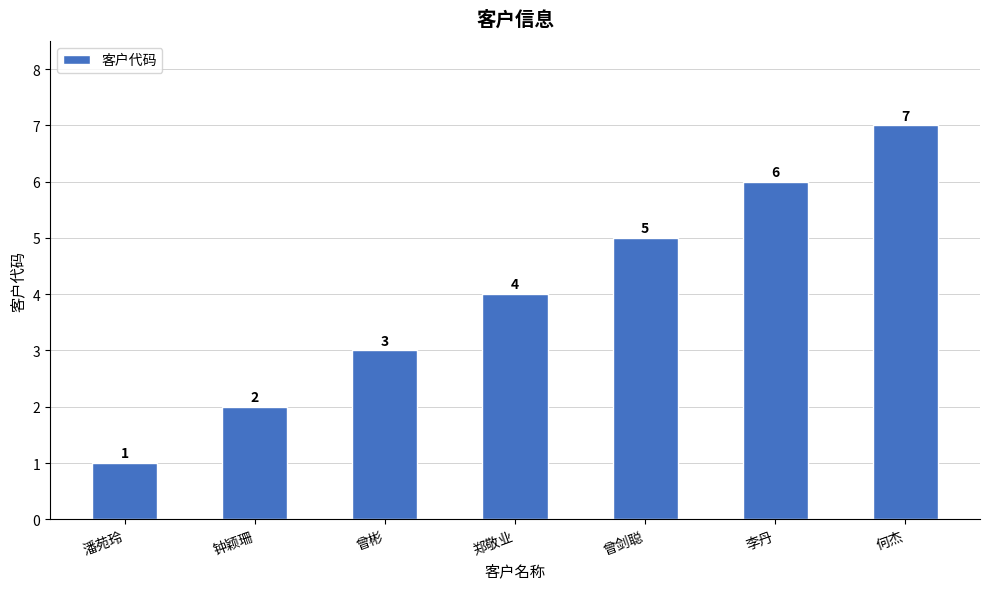

Are the bars horizontal?

No